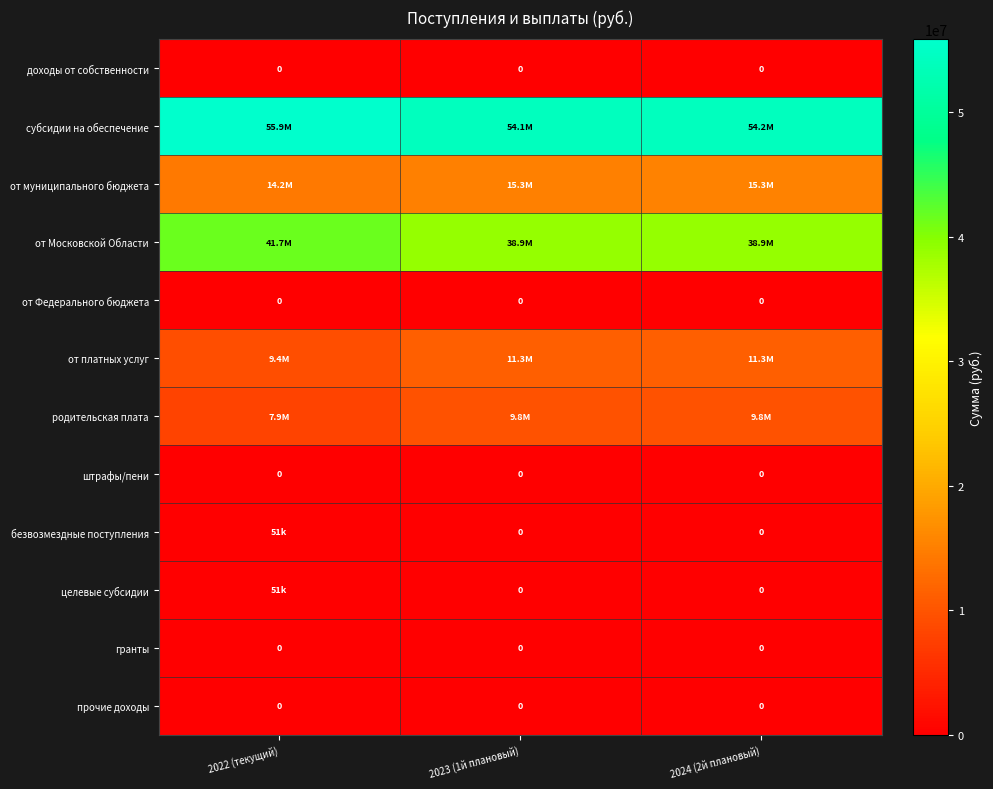

Where is гранты nearest to the value 0?

2022 (текущий)